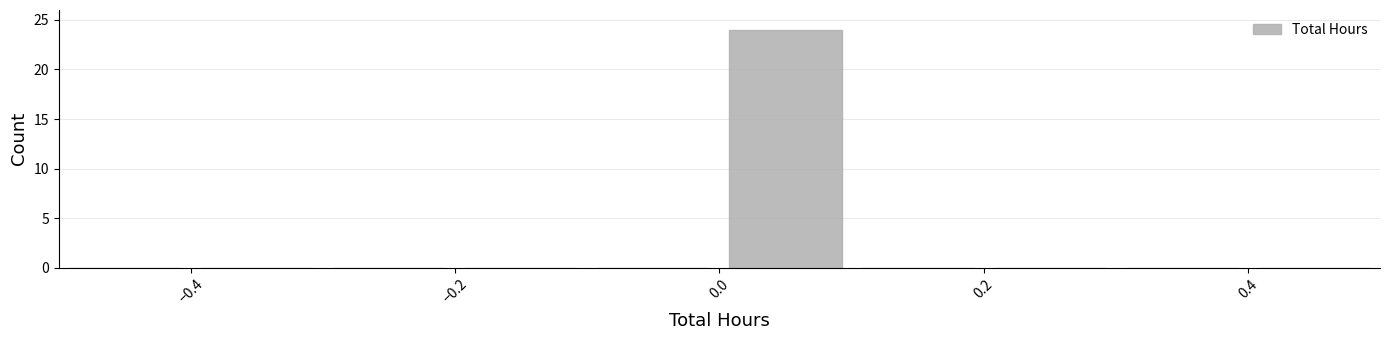

Which range on the x-axis has the tallest bar?

0.0 to 0.1